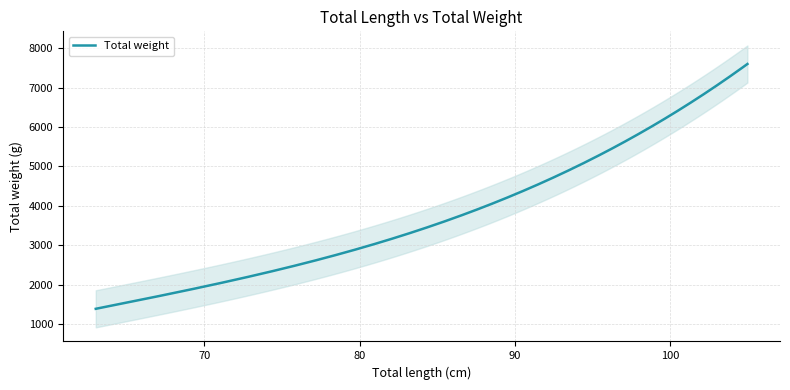

What is the maximum value for Total weight?

7604.8